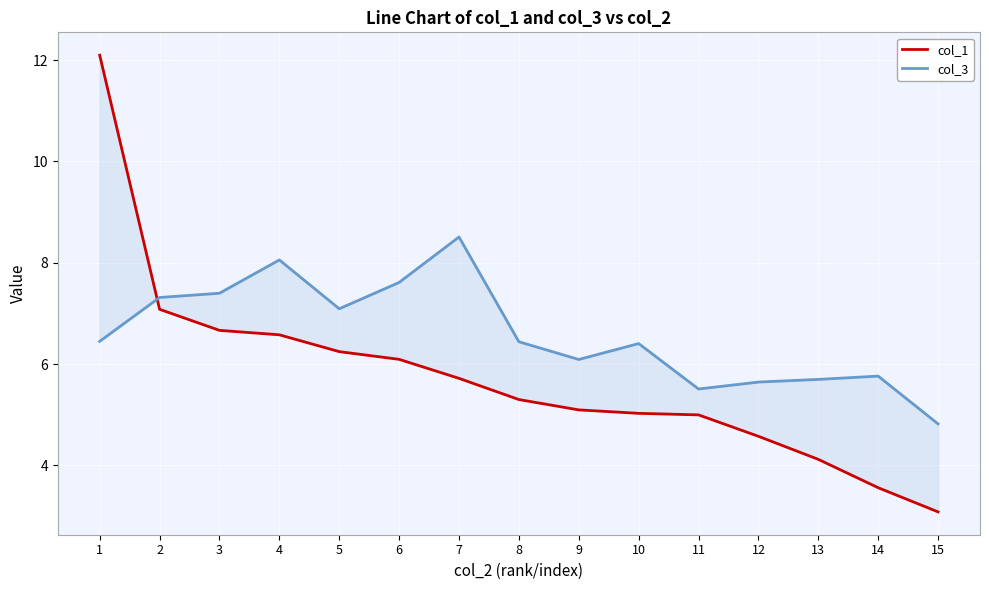

Which series has the largest range (max minus min)?

col_1